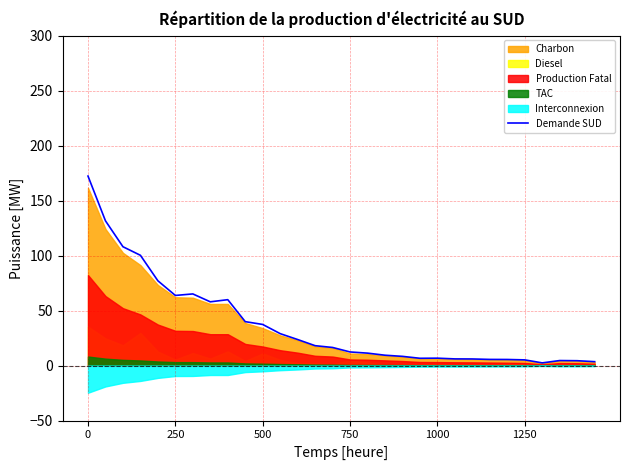

Is it true that Demande SUD equals 5.2 at 1250?

True